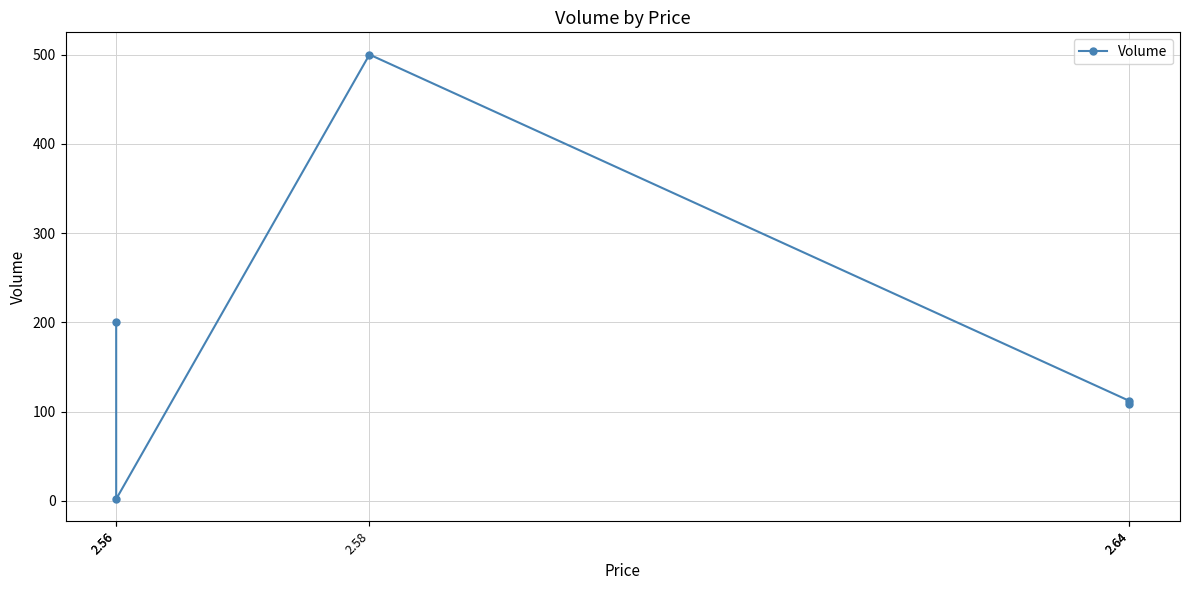

Which category has the highest value across all series?

2.58